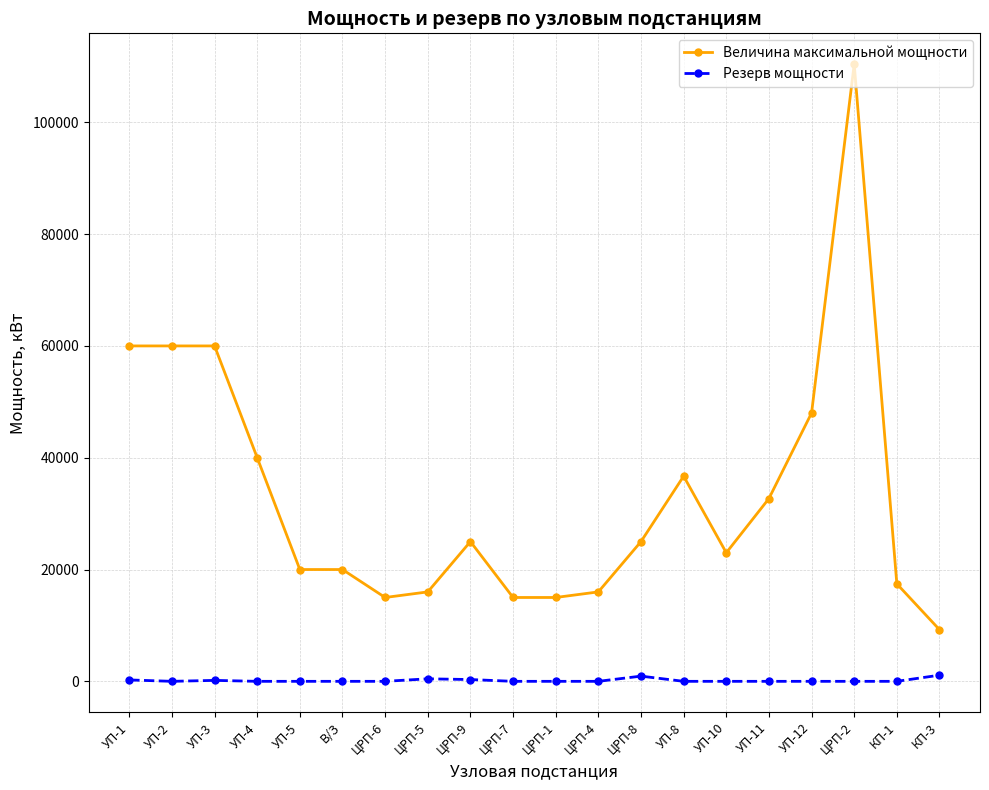

What is the label of the 9th point from the left?

ЦРП-9